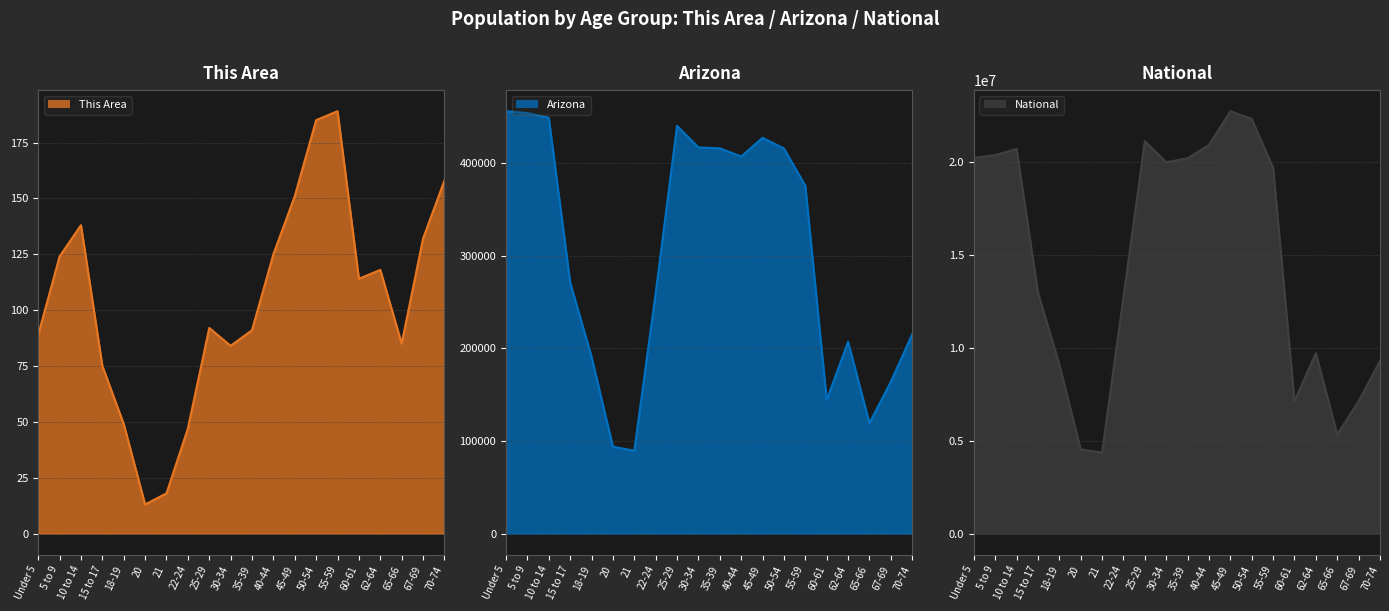

Which series changed the most between 15 to 17 and 45-49?

National line